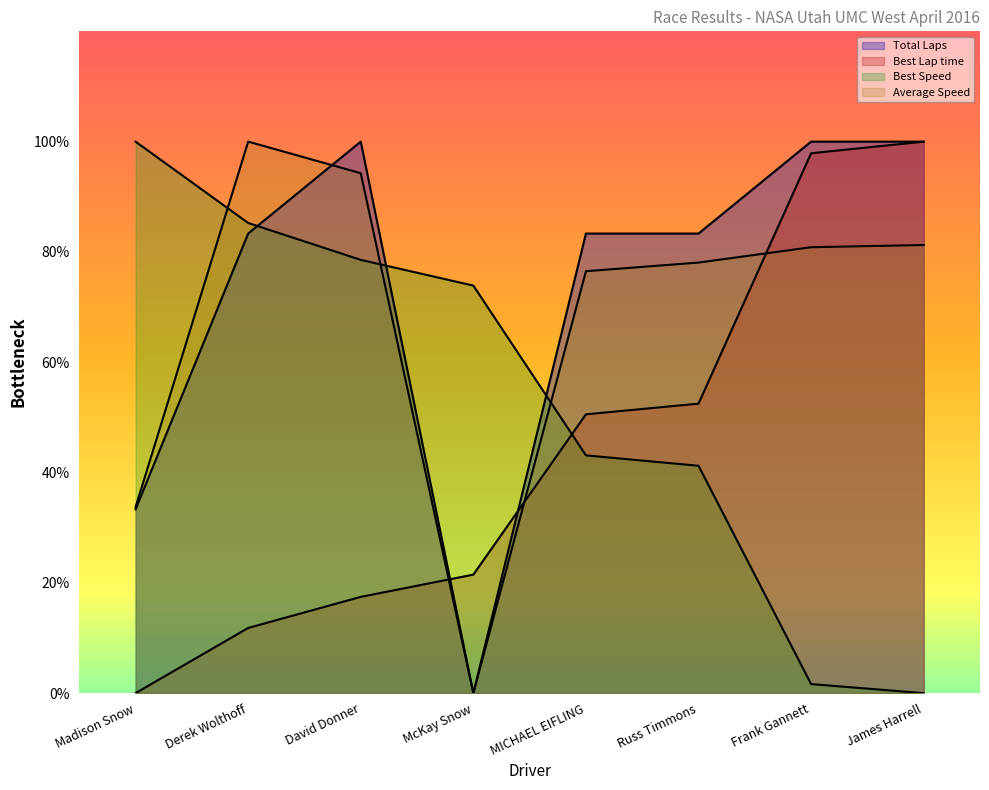

Between which two adjacent categories do Average Speed and Best Lap time first intersect?

David Donner and McKay Snow